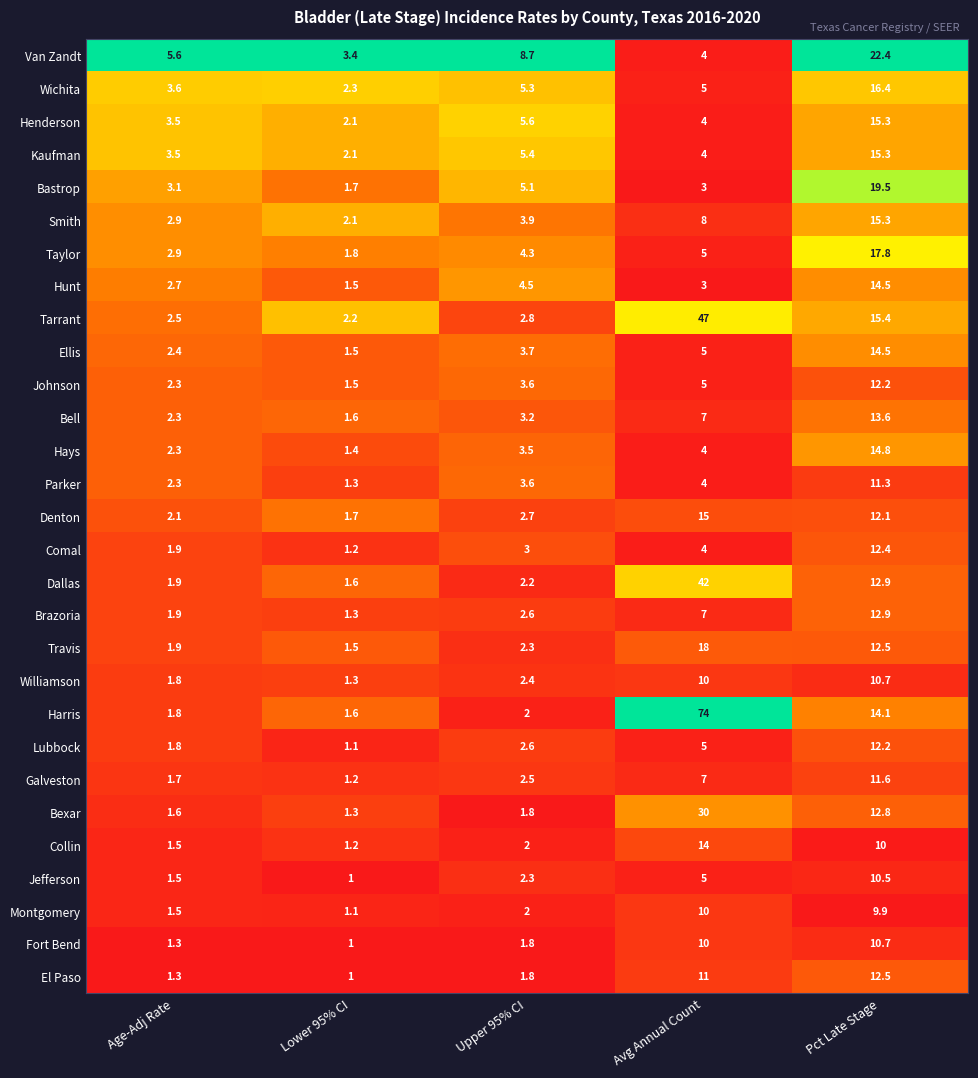

True or false: Tarrant has a value of 26.2 at Pct Late Stage.

False